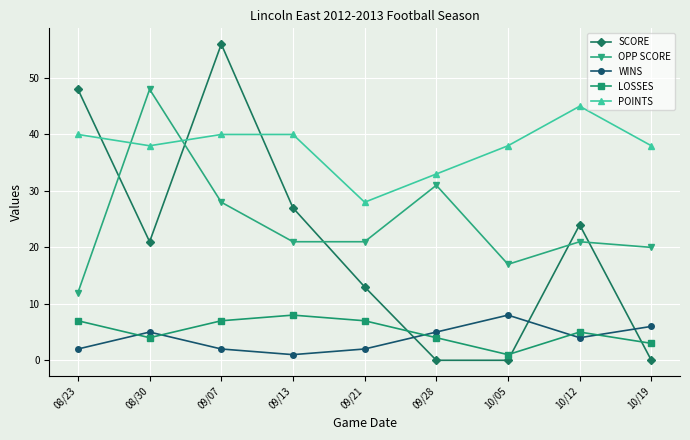

Reading right to left, extract all data points from this chart.

SCORE: 0	24	0	0	13	27	56	21	48
OPP SCORE: 20	21	17	31	21	21	28	48	12
WINS: 6	4	8	5	2	1	2	5	2
LOSSES: 3	5	1	4	7	8	7	4	7
POINTS: 38	45	38	33	28	40	40	38	40